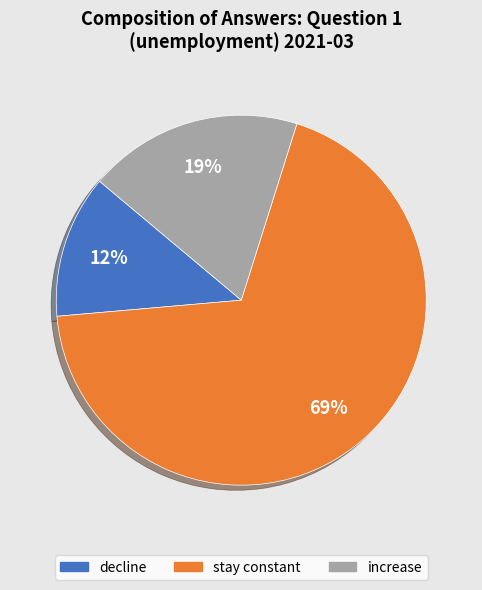

To the nearest percent, what is the combined percentage of stay constant and increase?

87%